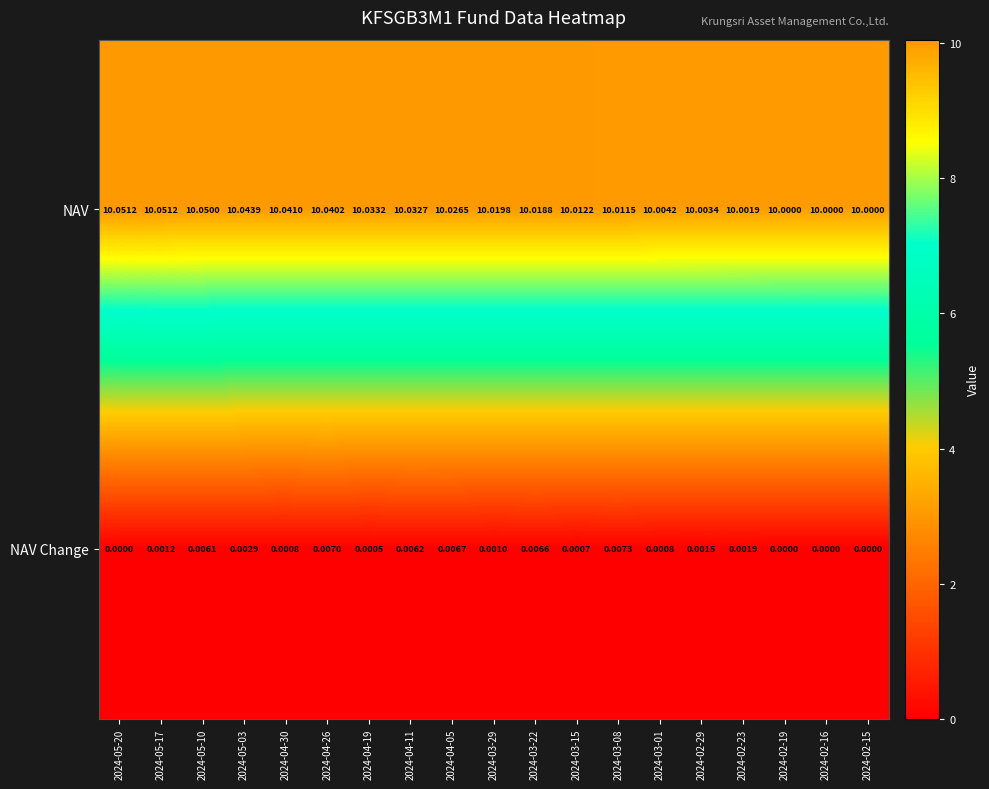

At which category is the sum across all series the highest?

2024-05-10